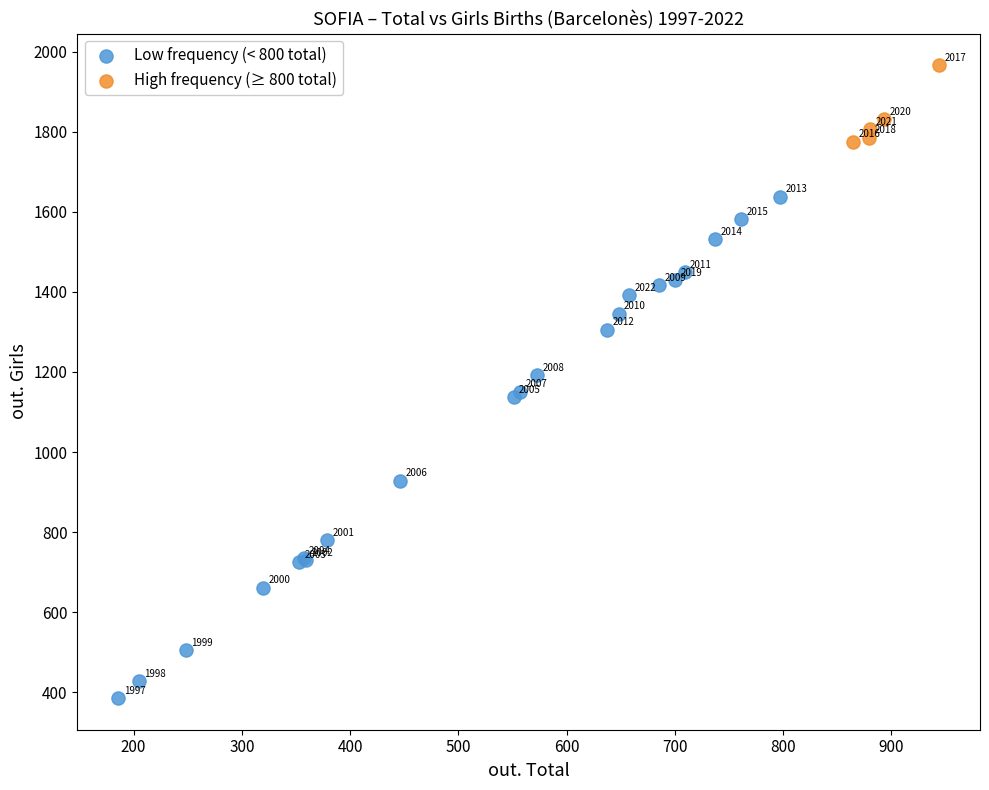

Which series has the widest spread of Y values?

Low frequency (< 800 total)